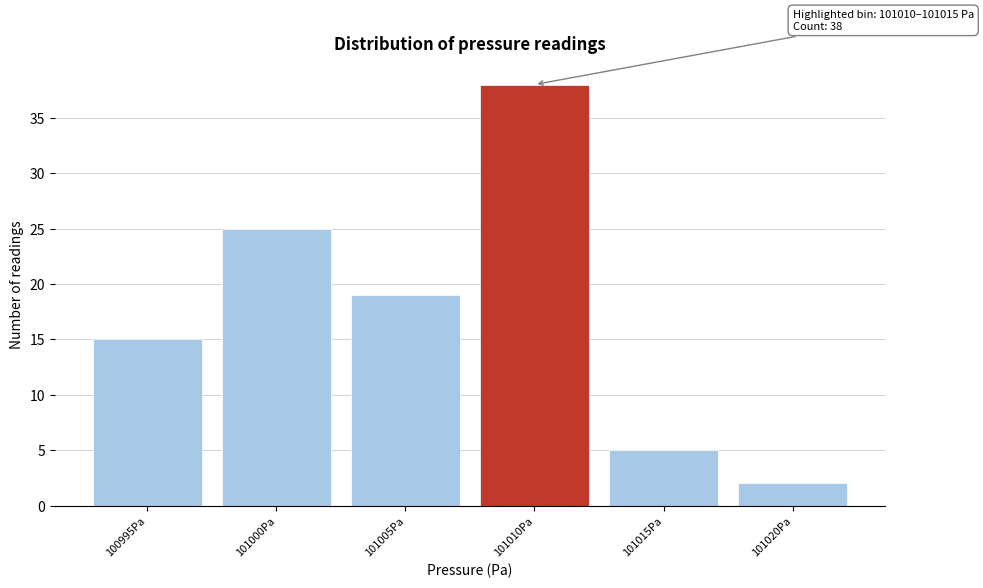

Reading left to right, what are all the values shown in this chart?

100995Pa=15	101000Pa=25	101005Pa=19	101010Pa=38	101015Pa=5	101020Pa=2